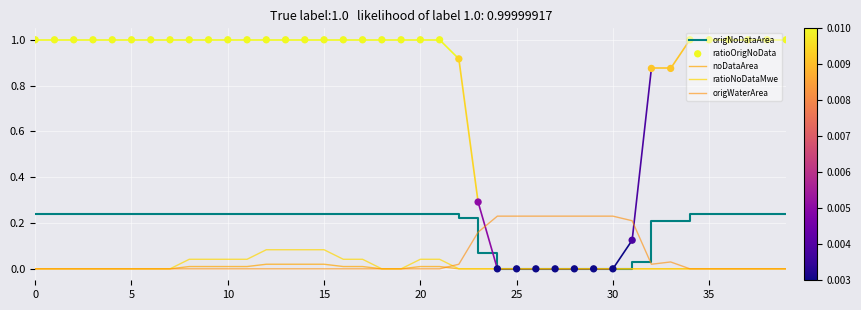

At how many categories does at least one series exceed 0?

40